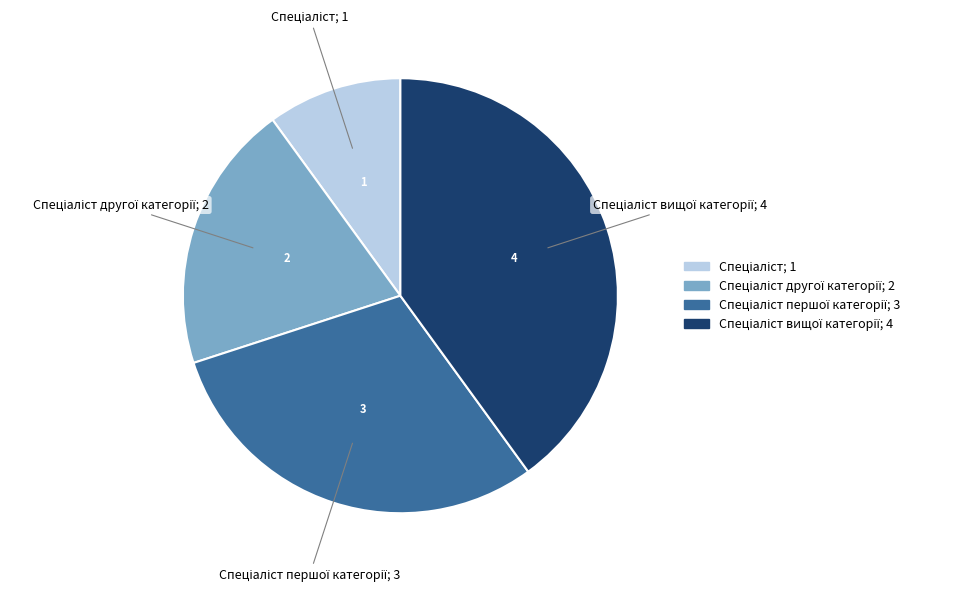

Is there a majority slice in this chart?

No